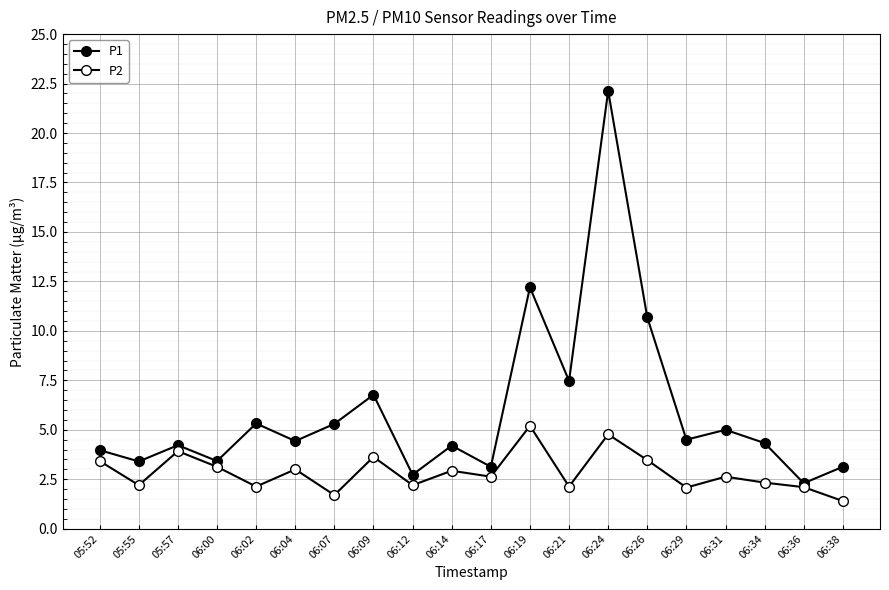

What is the sum of the P1 values at 05:52 and 06:21?

11.4